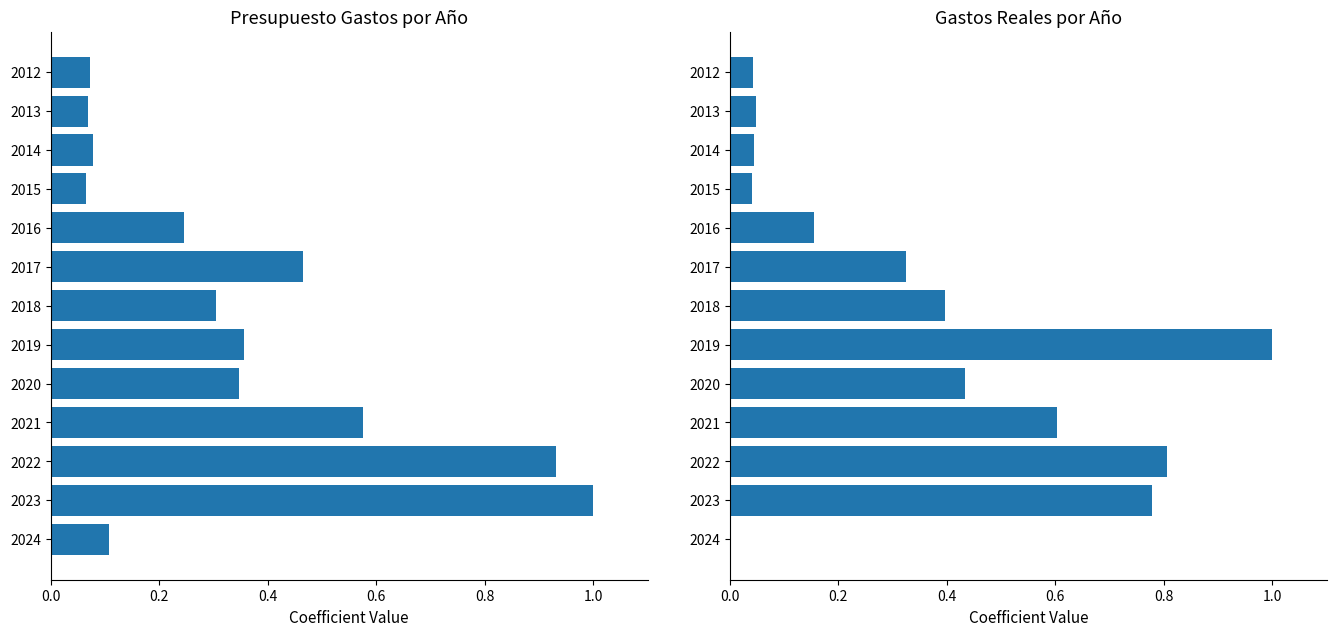

Rank the series by their average value, from lowest to highest.

Presupuesto Gastos, Gastos Reales